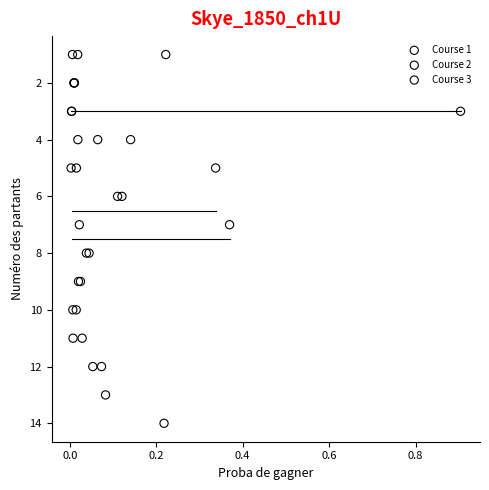

What are all the series names shown in the legend?

Course 1, Course 2, Course 3